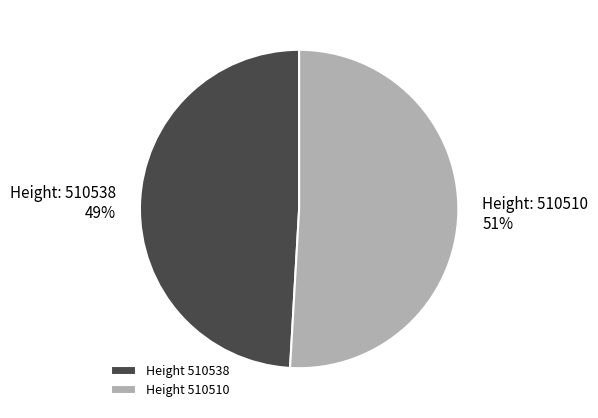

How many segments does this pie chart have?

2